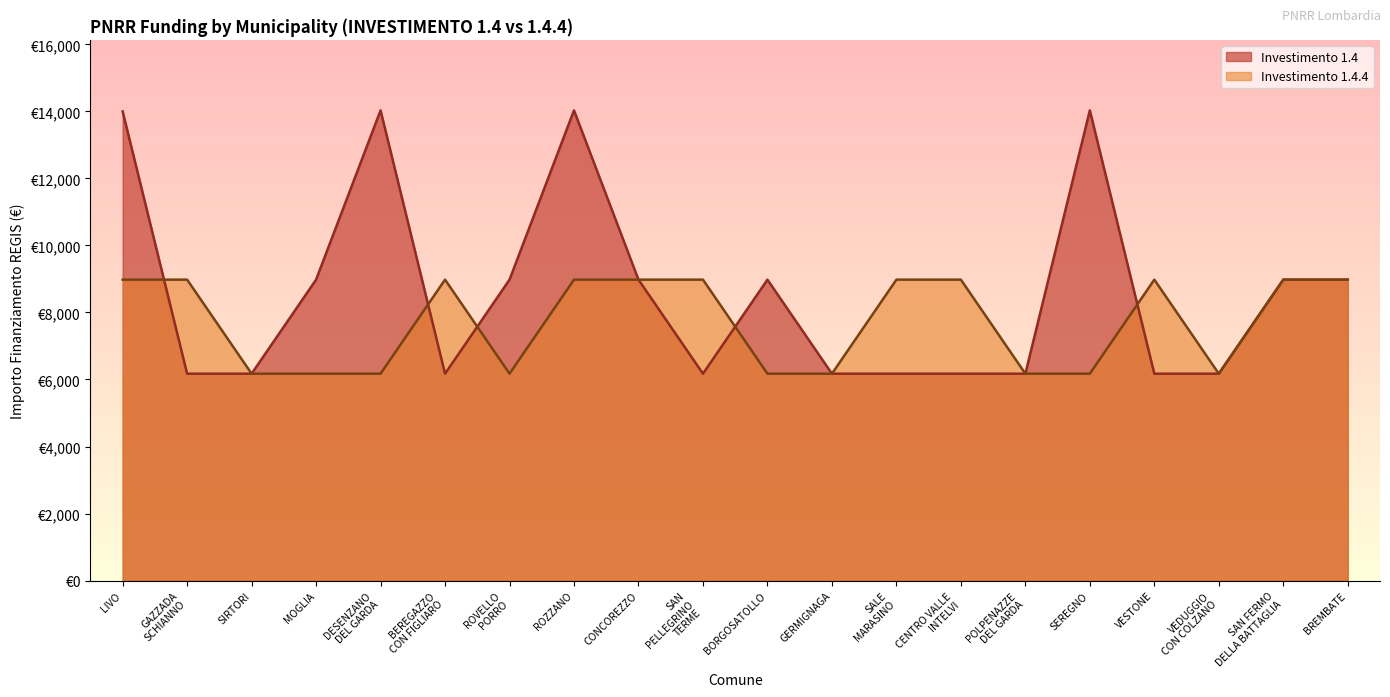

Rank the categories by 1.4.4 value from lowest to highest.

SIRTORI, MOGLIA, DESENZANO
DEL GARDA, ROVELLO
PORRO, BORGOSATOLLO, GERMIGNAGA, POLPENAZZE
DEL GARDA, SEREGNO, VEDUGGIO
CON COLZANO, LIVO, GAZZADA
SCHIANNO, BEREGAZZO
CON FIGLIARO, ROZZANO, CONCOREZZO, SAN
PELLEGRINO
TERME, SALE
MARASINO, CENTRO VALLE
INTELVI, VESTONE, SAN FERMO
DELLA BATTAGLIA, BREMBATE